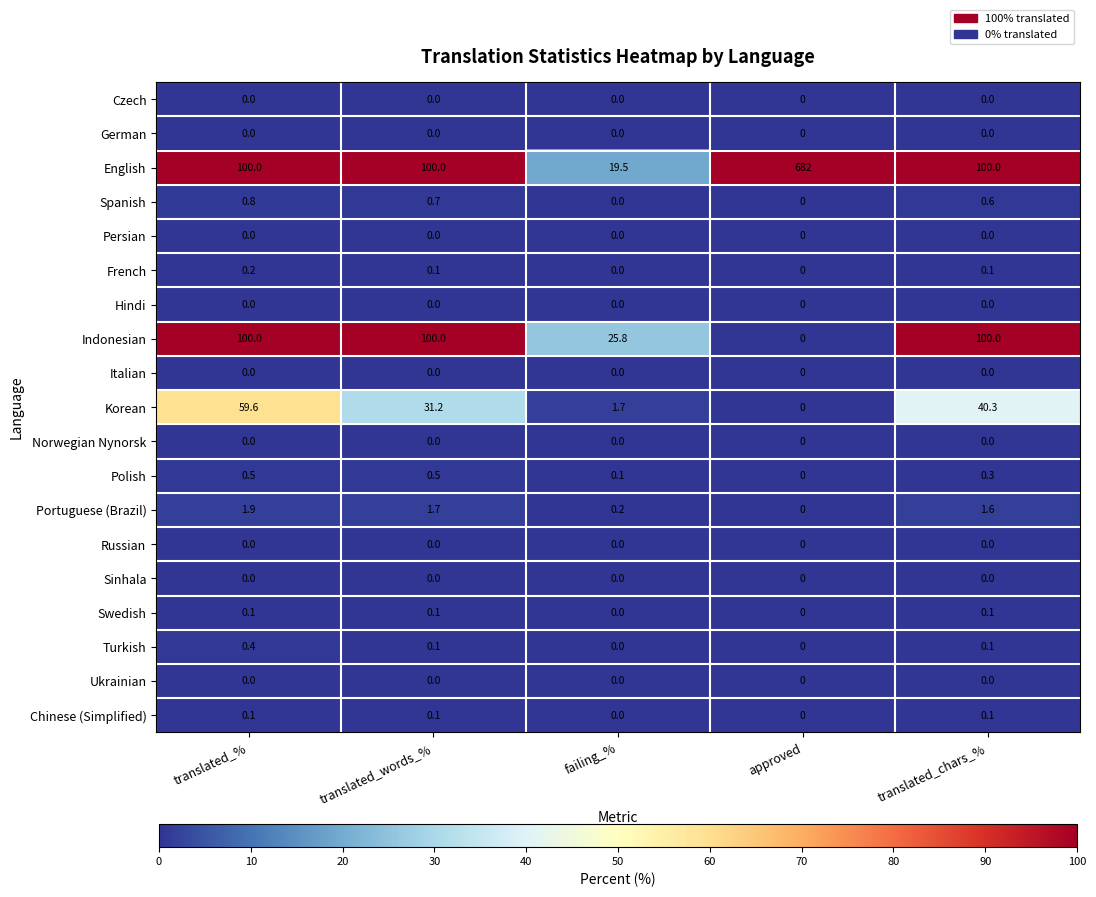

Which series changed the most between translated_words_% and failing_%?

English